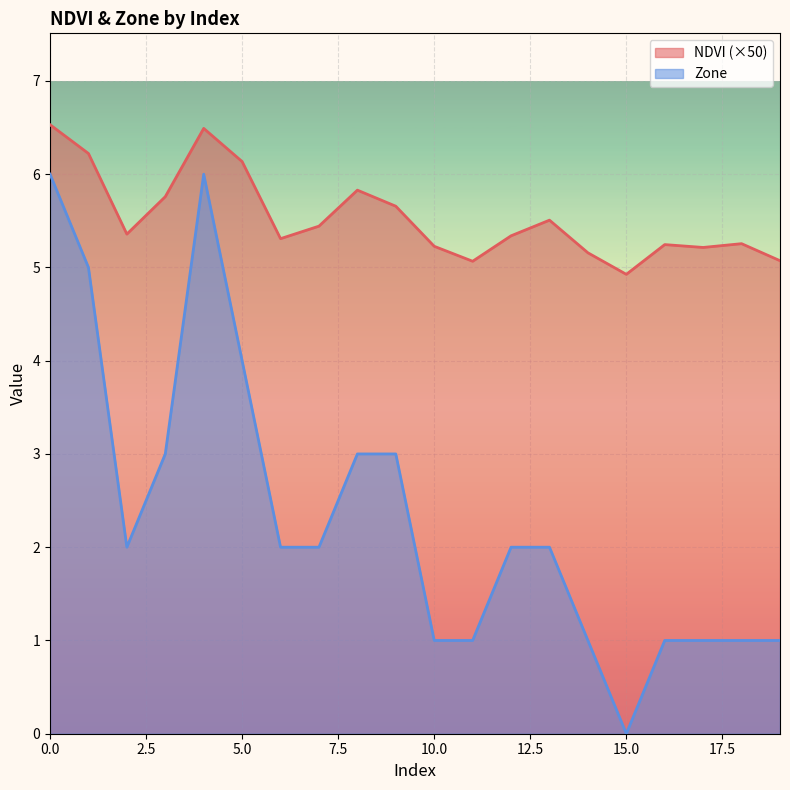

Which series changed the most between 3 and 15?

Zone